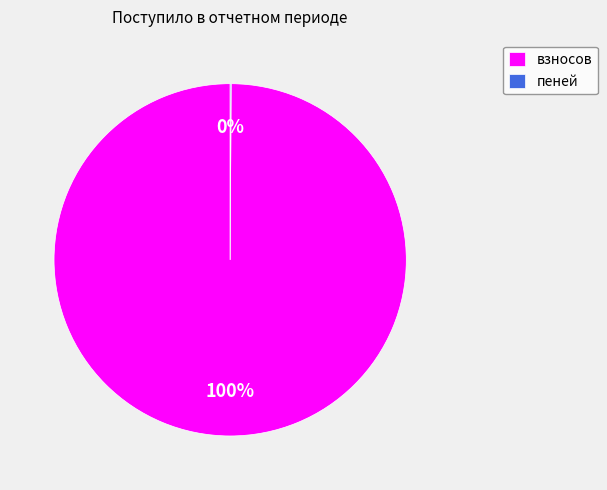

Is взносов the majority of the pie?

Yes